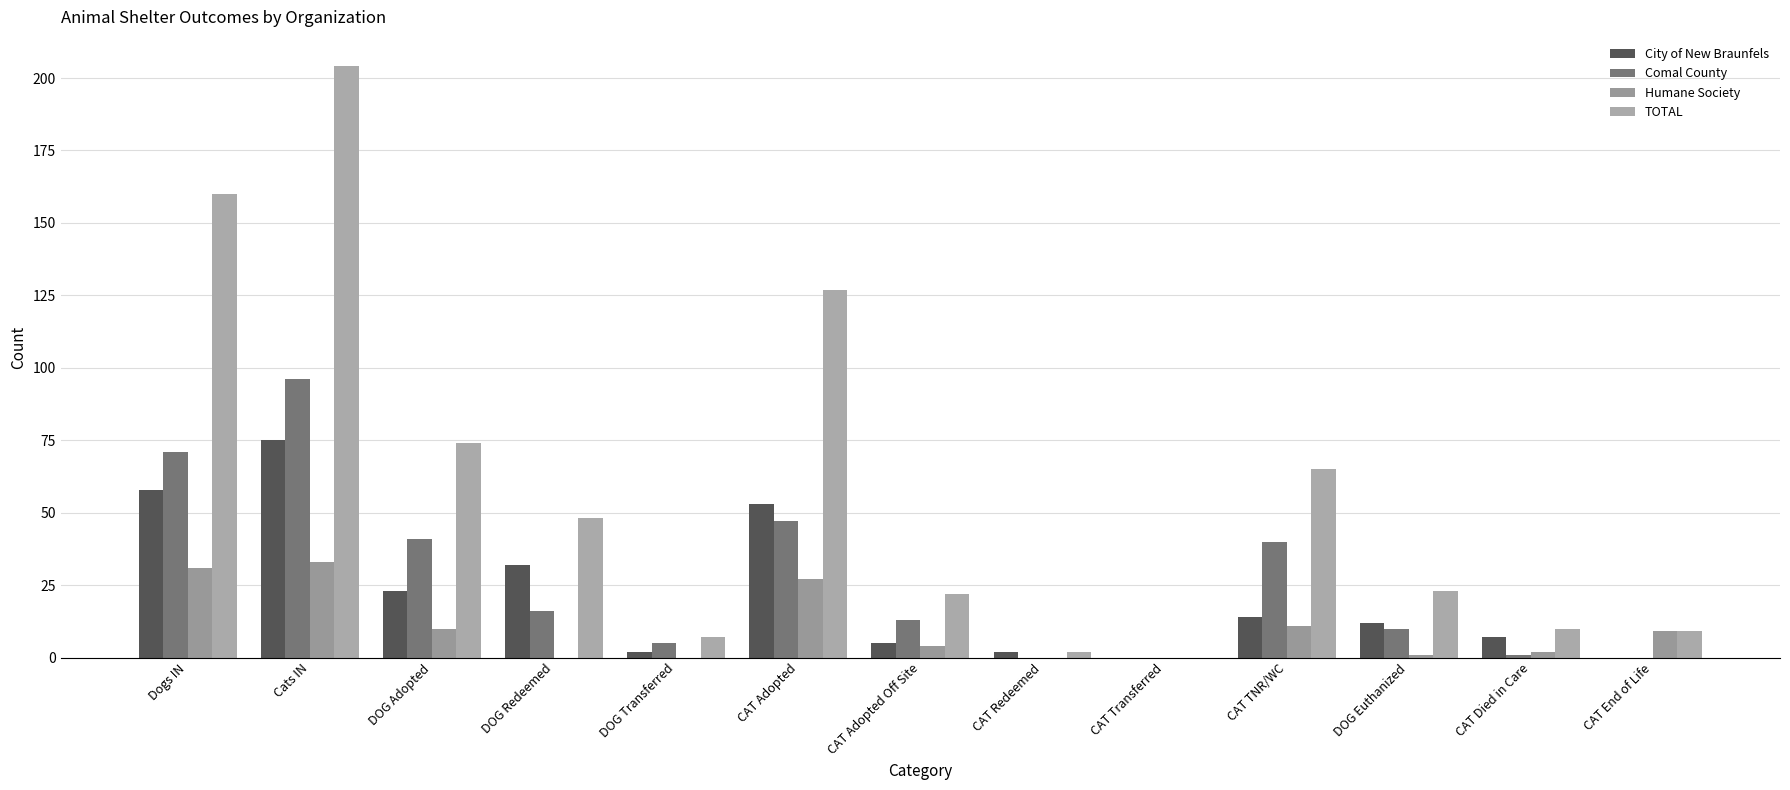

What are all the series names shown in the legend?

City of New Braunfels, Comal County, Humane Society, TOTAL